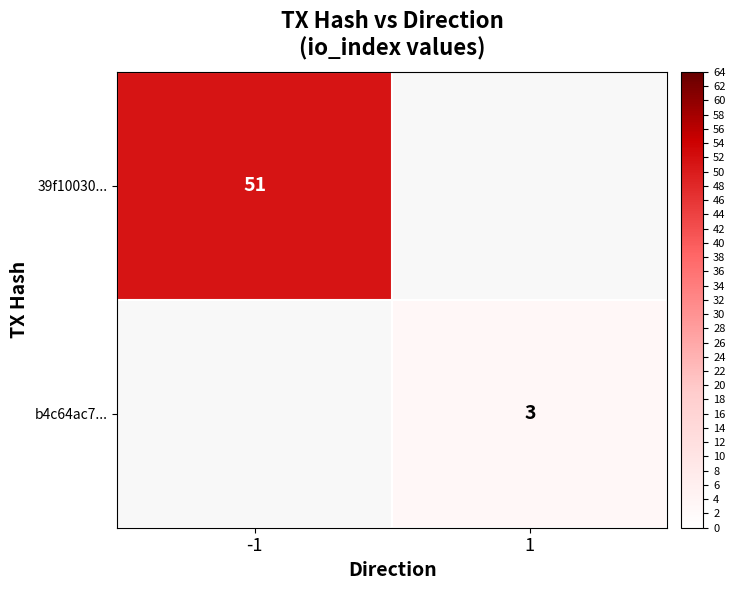

The value of b4c64ac7... at 1 is 3. True or false?

True